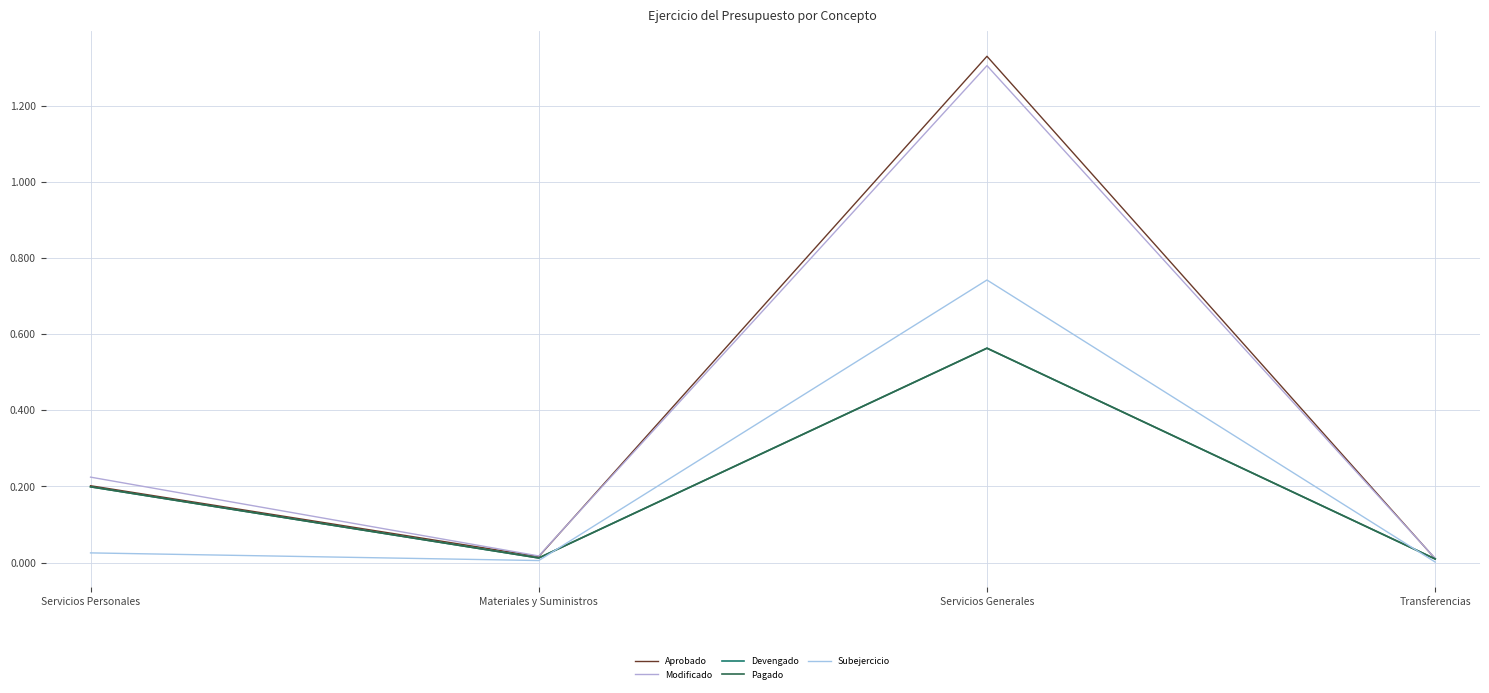

Does the chart have visible grid lines?

Yes